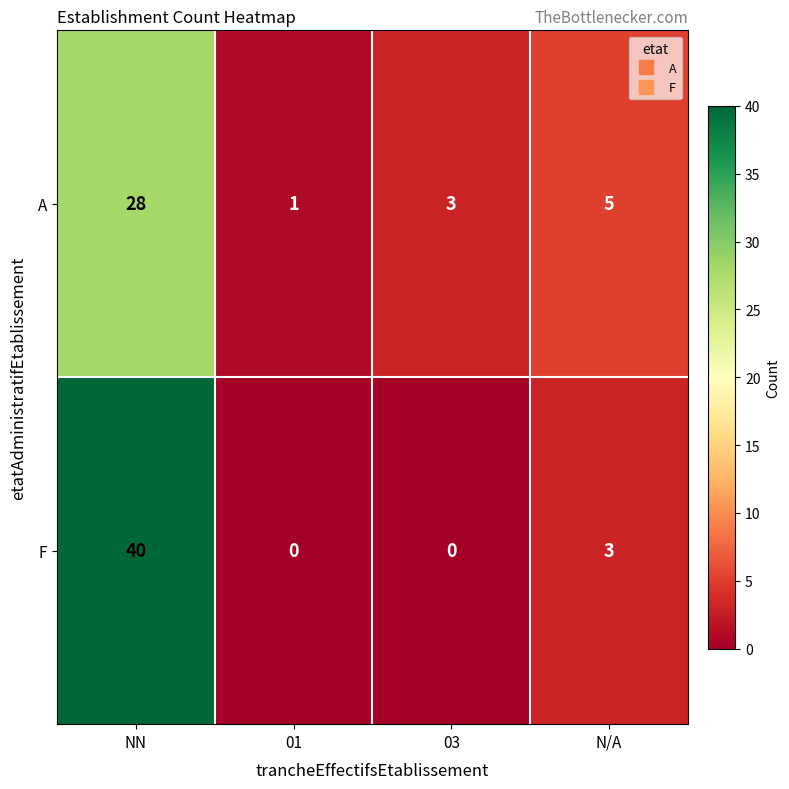

Between NN and N/A, which series saw the biggest shift?

F